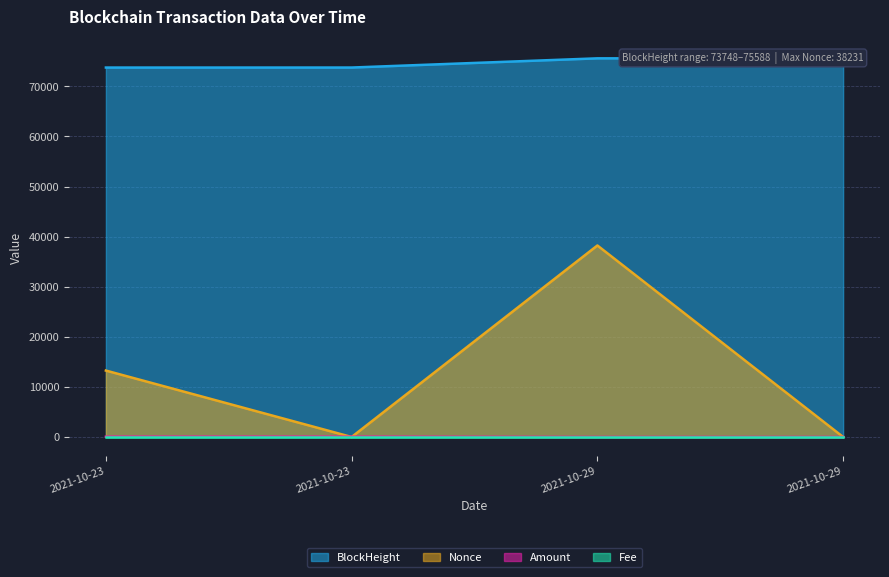

What is the value of the Nonce point at the 1st from the left?

13261.0